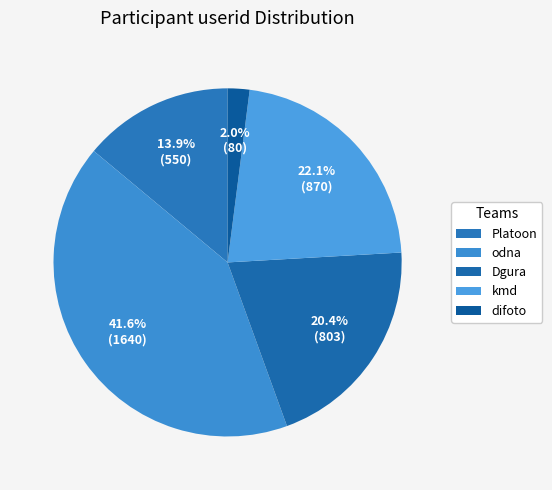

To the nearest percent, what is the average slice percentage?

20%